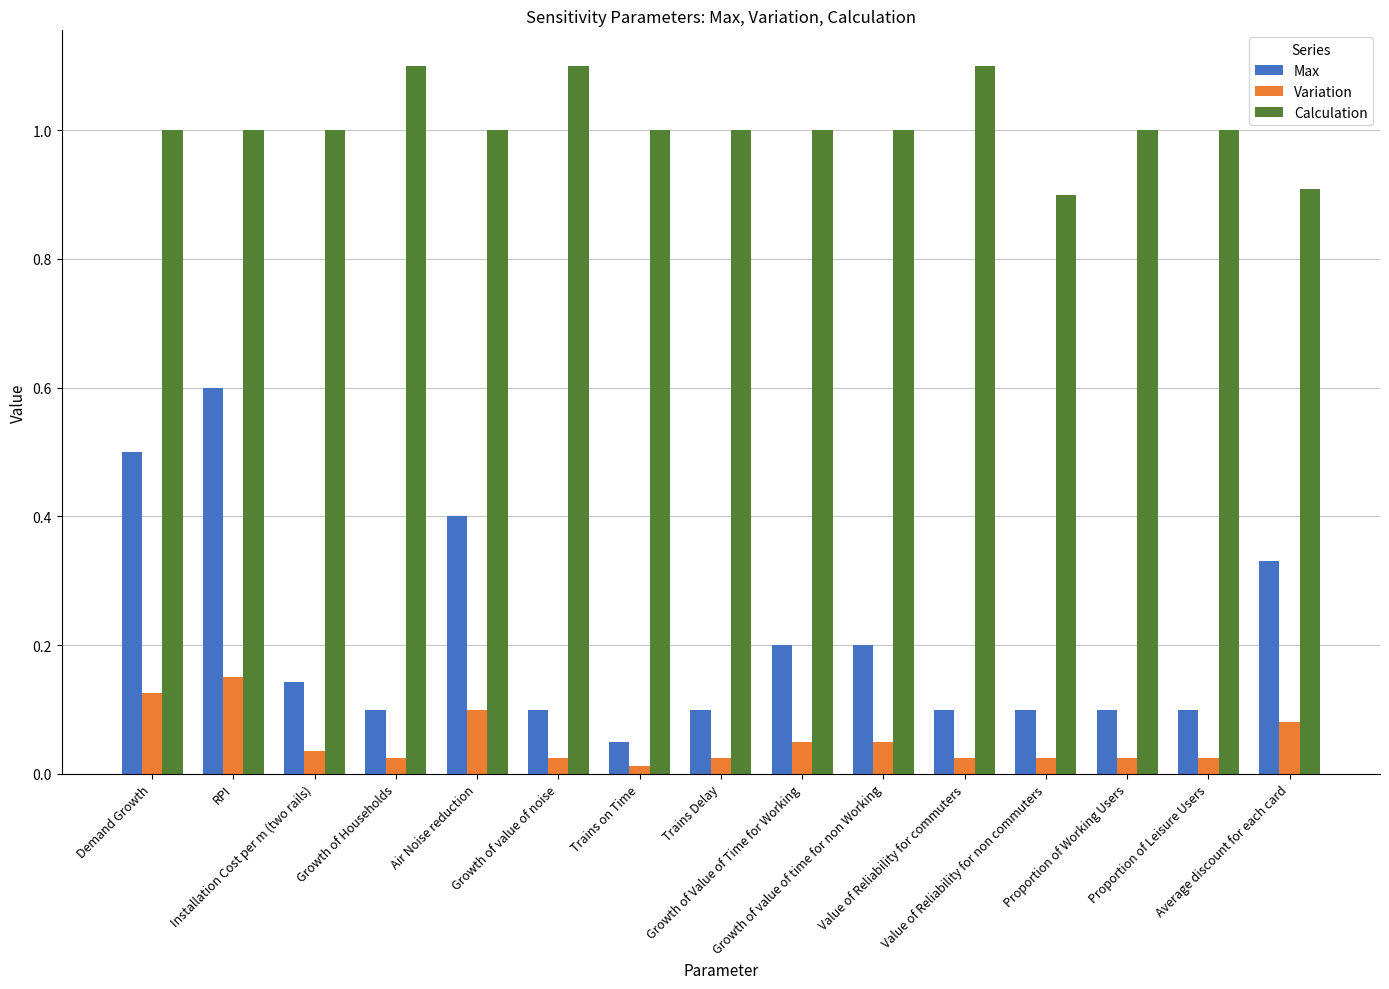

Between Trains on Time and Growth of value of time for non Working, which series saw the biggest shift?

Max